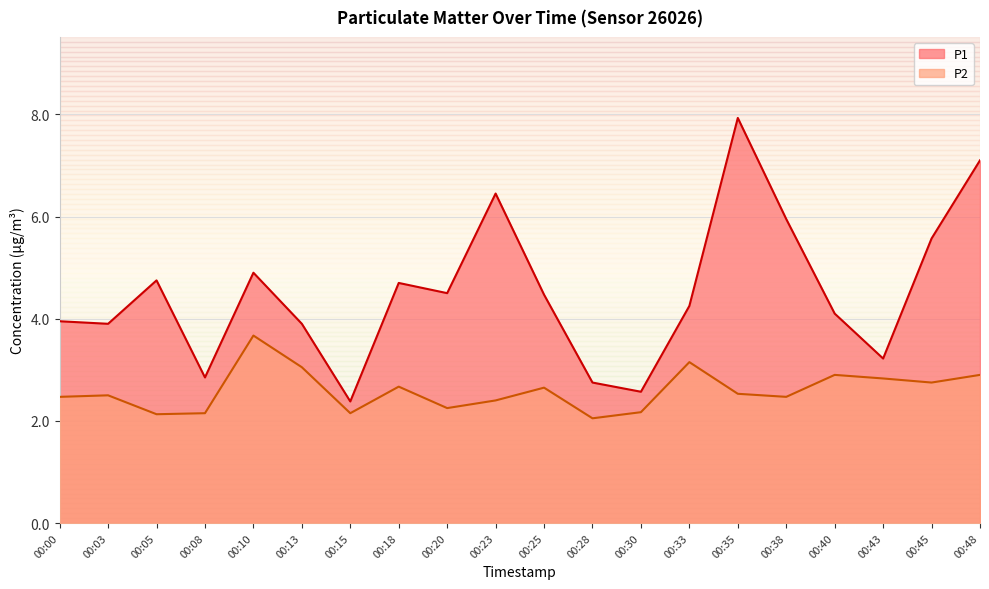

What are all the series names shown in the legend?

P1, P2